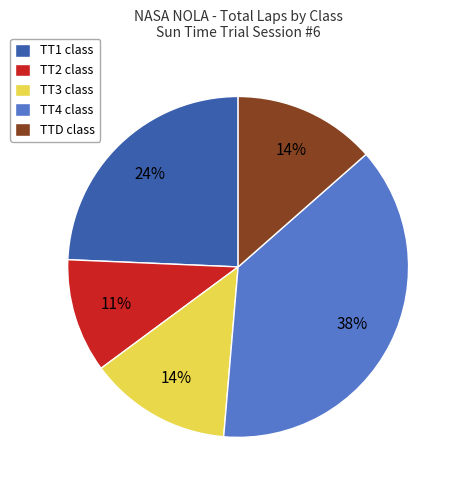

To the nearest percent, what is the difference between the largest and smallest slice percentages?

27%